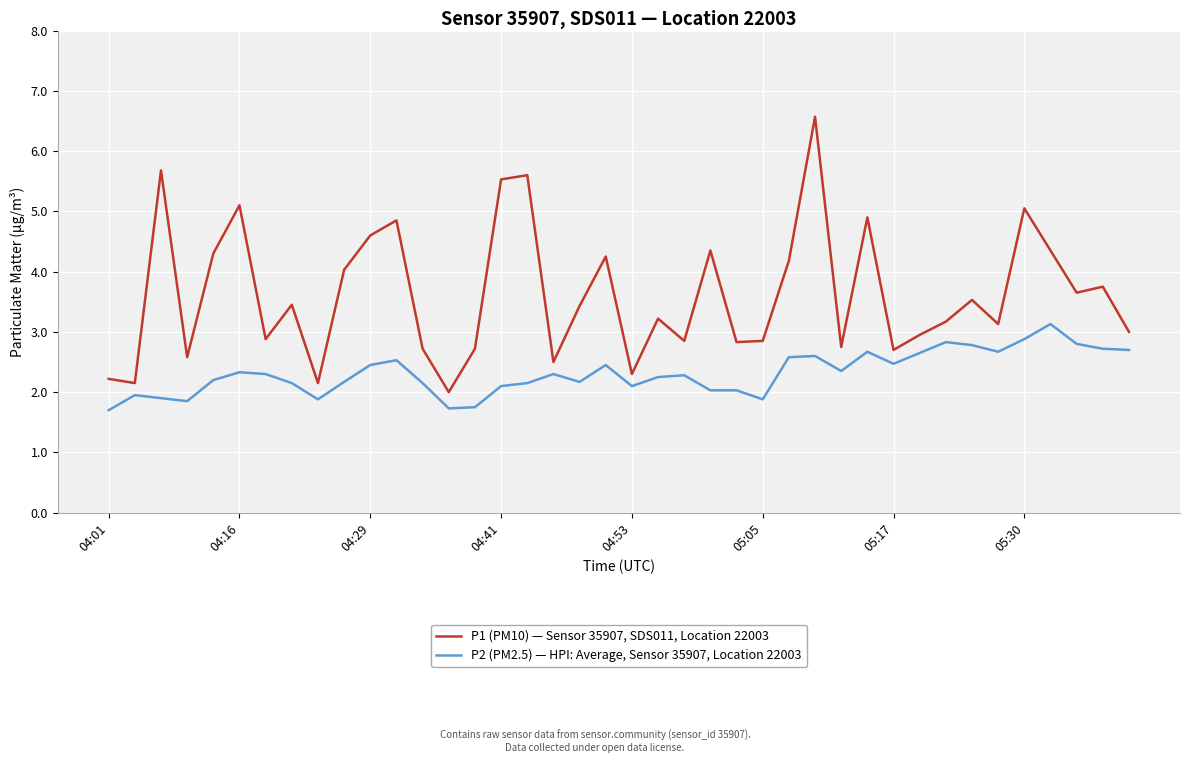

Which series has the largest total across all categories?

P1 (PM10) — Sensor 35907, SDS011, Location 22003